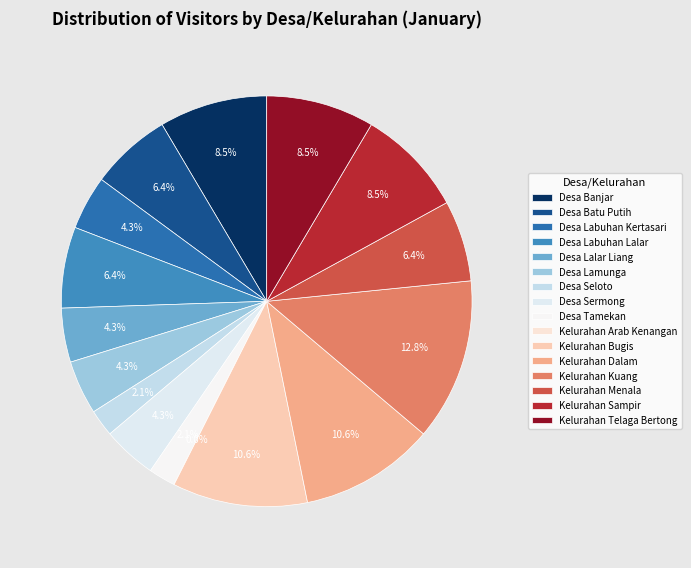

How many segments does this pie chart have?

16